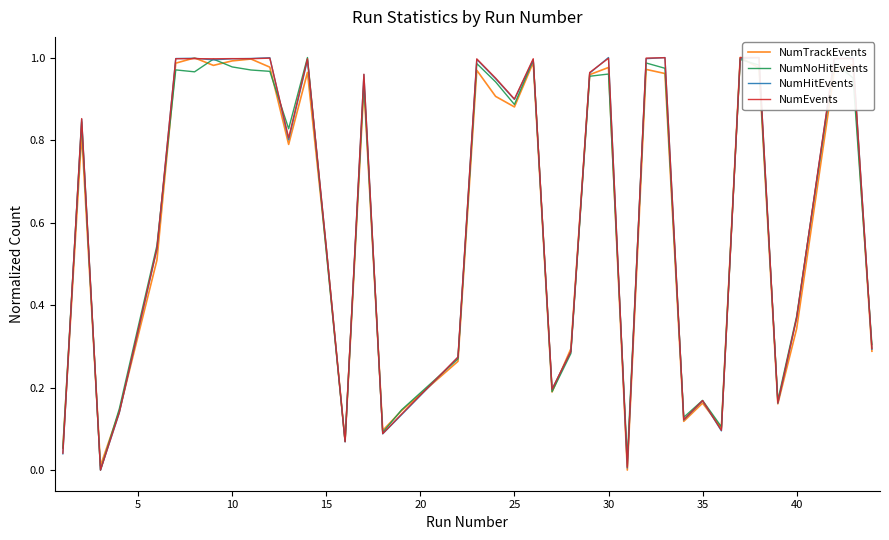

In NumNoHitEvents, how many points are higher than both neighbors (excluding endpoints)?

12